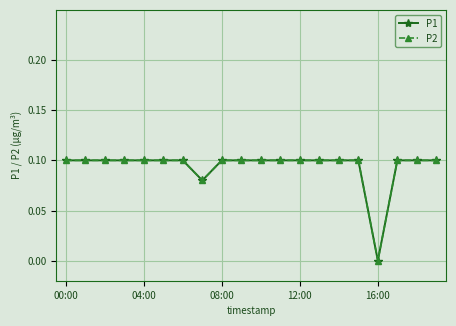

Reading right to left, list all the values displayed in this chart.

P1: 0.1	0.1	0.1	0.0	0.1	0.1	0.1	0.1	0.1	0.1	0.1	0.1	0.1	0.1	0.1	0.1	0.1	0.1	0.1	0.1
P2: 0.1	0.1	0.1	0.0	0.1	0.1	0.1	0.1	0.1	0.1	0.1	0.1	0.1	0.1	0.1	0.1	0.1	0.1	0.1	0.1